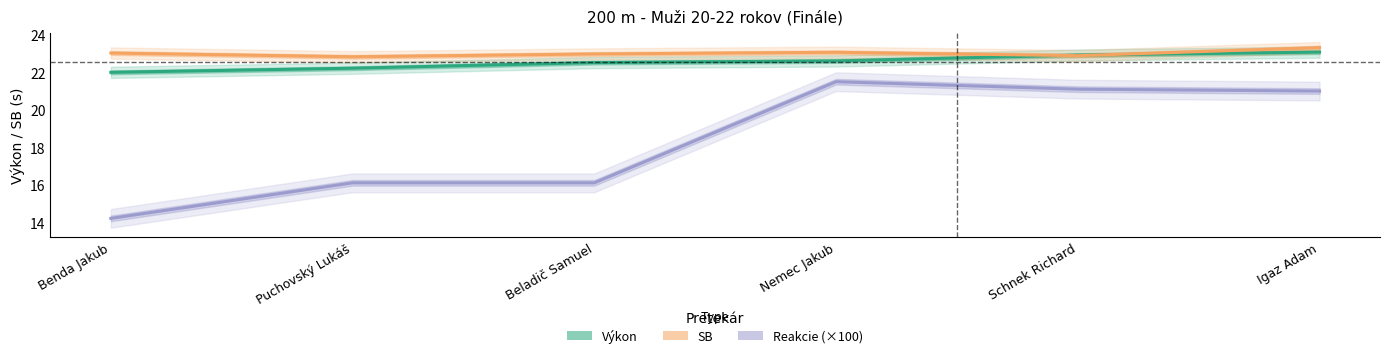

What is the difference between the maximum and minimum values in the Reakcie (×100) series?

7.3